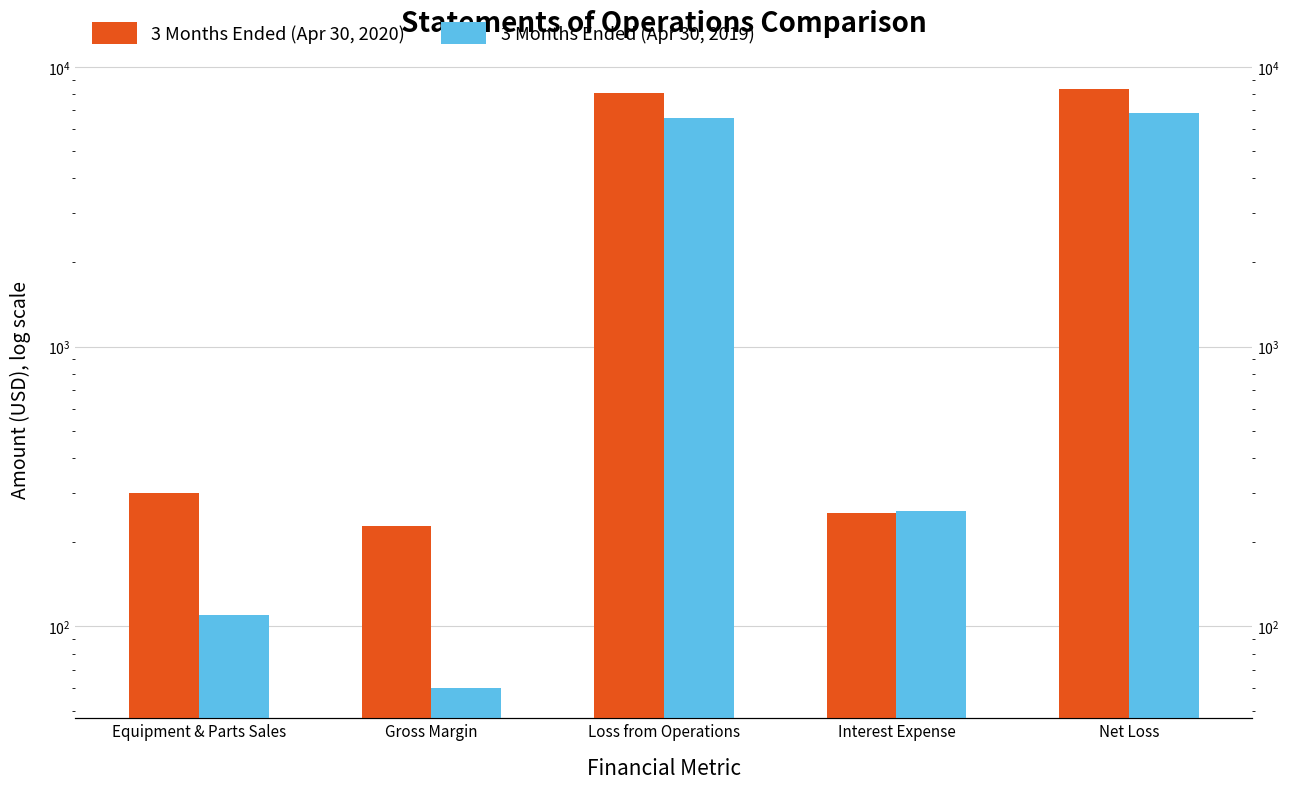

What is the label of the 2nd bar from the left?

Gross Margin